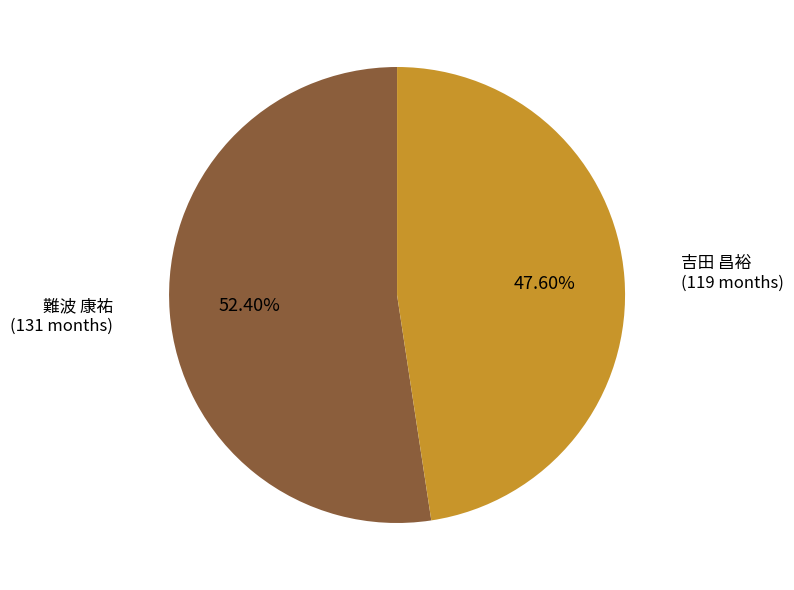

Does 吉田 昌裕 account for over 50% of the chart?

No